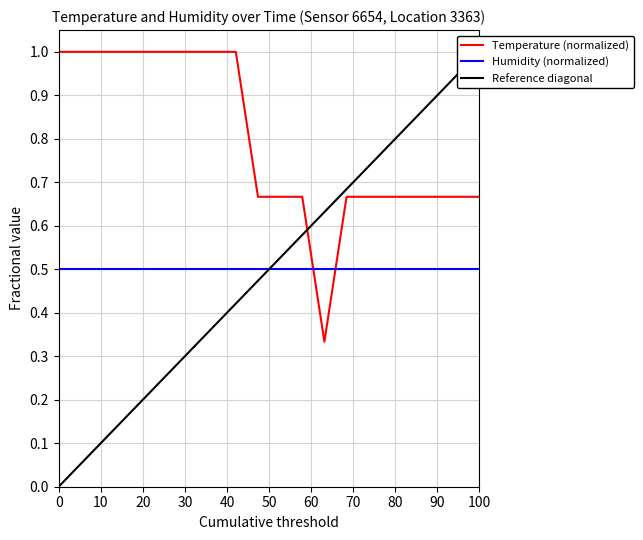

Reading left to right, extract all data points from this chart.

Temperature (normalized): 1.0	1.0	1.0	1.0	1.0	1.0	1.0	1.0	1.0	0.7	0.7	0.7	0.3	0.7	0.7	0.7	0.7	0.7	0.7	0.7
Humidity (normalized): 0.5	0.5	0.5	0.5	0.5	0.5	0.5	0.5	0.5	0.5	0.5	0.5	0.5	0.5	0.5	0.5	0.5	0.5	0.5	0.5
Reference diagonal: 0.0	0.1	0.1	0.2	0.2	0.3	0.3	0.4	0.4	0.5	0.5	0.6	0.6	0.7	0.7	0.8	0.8	0.9	0.9	1.0